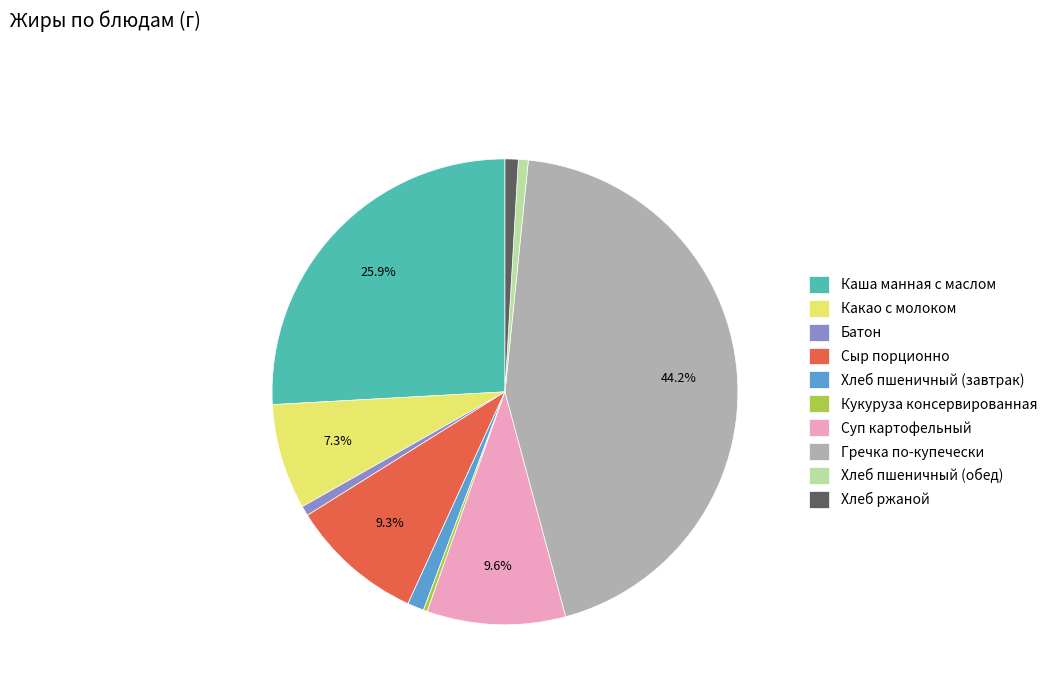

Is there any slice that represents more than half of the pie?

No